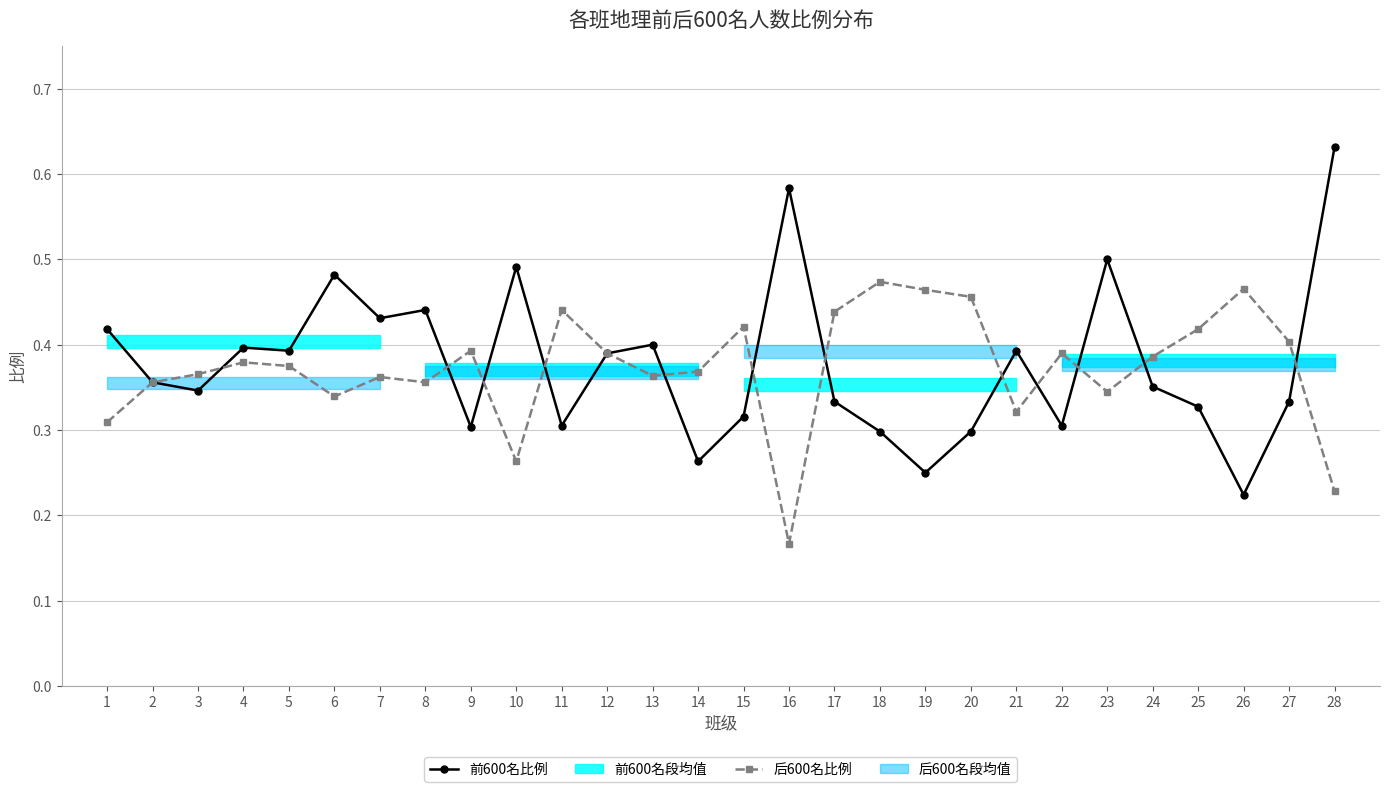

At how many categories does at least one series exceed 0?

28